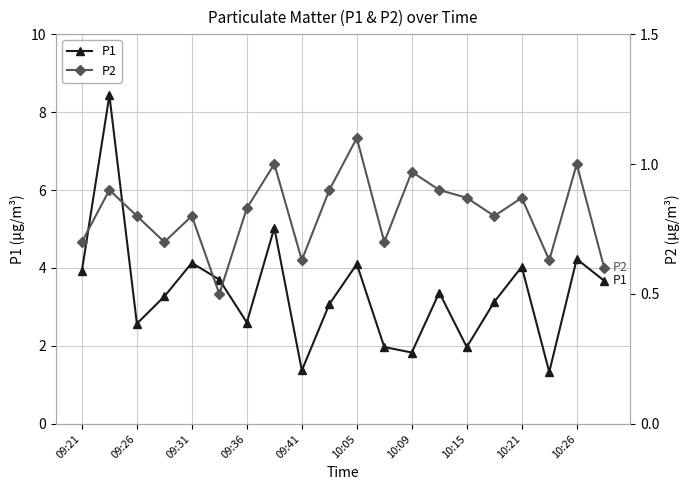

The P1 series shows 0.6 at 09:36. True or false?

False